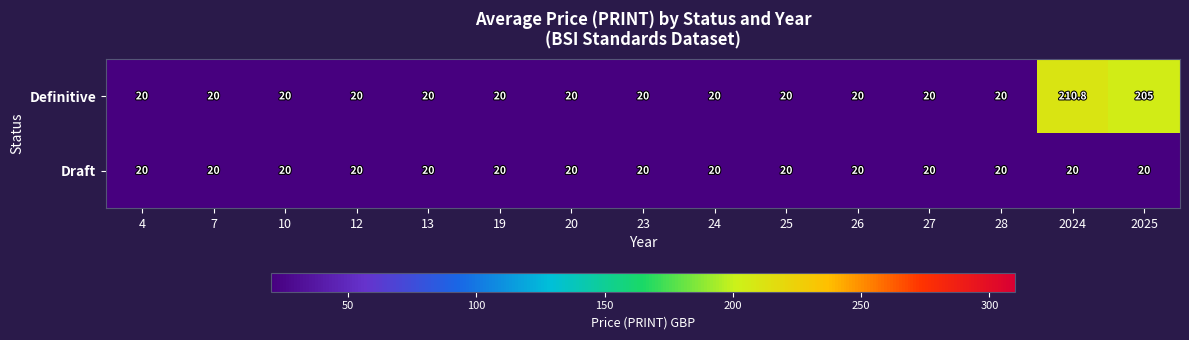

What is the maximum value shown in the chart?

210.8